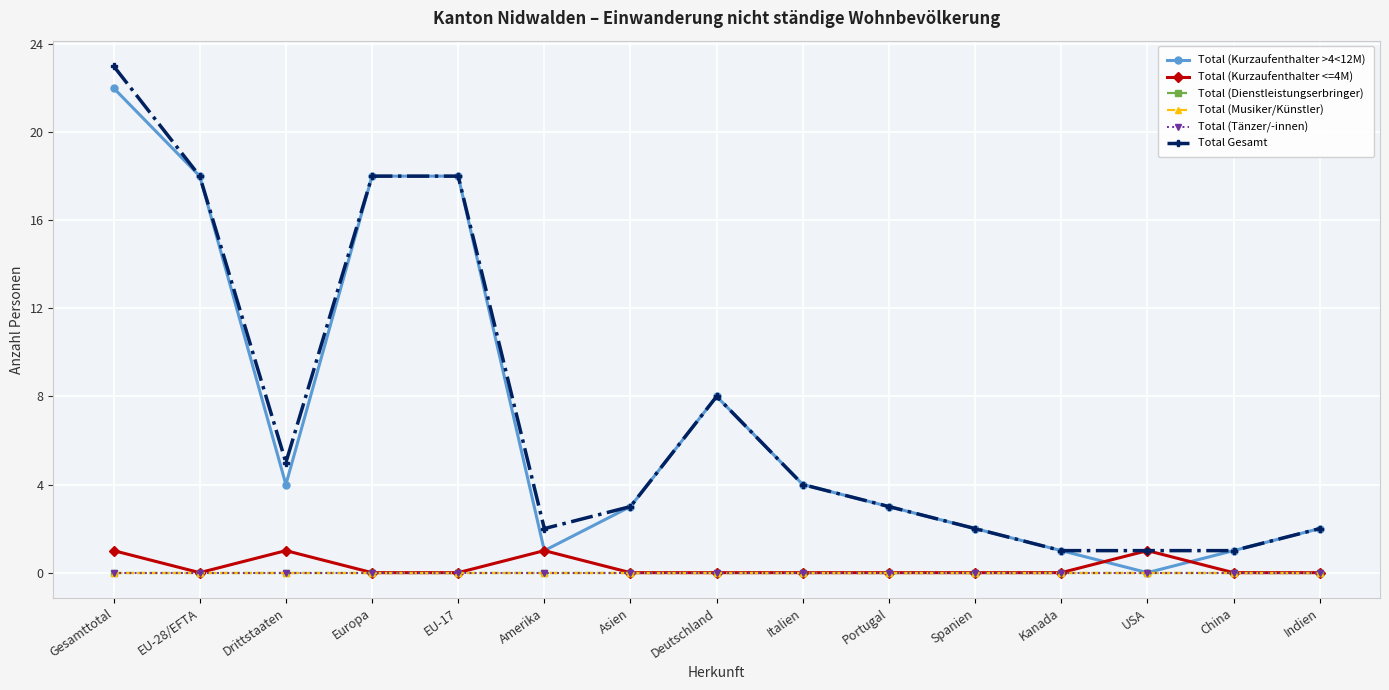

Reading left to right, list all the values displayed in this chart.

Total (Kurzaufenthalter >4<12M): 22	18	4	18	18	1	3	8	4	3	2	1	0	1	2
Total (Kurzaufenthalter <=4M): 1	0	1	0	0	1	0	0	0	0	0	0	1	0	0
Total (Dienstleistungserbringer): 0	0	0	0	0	0	0	0	0	0	0	0	0	0	0
Total (Musiker/Künstler): 0	0	0	0	0	0	0	0	0	0	0	0	0	0	0
Total (Tänzer/-innen): 0	0	0	0	0	0	0	0	0	0	0	0	0	0	0
Total Gesamt: 23	18	5	18	18	2	3	8	4	3	2	1	1	1	2